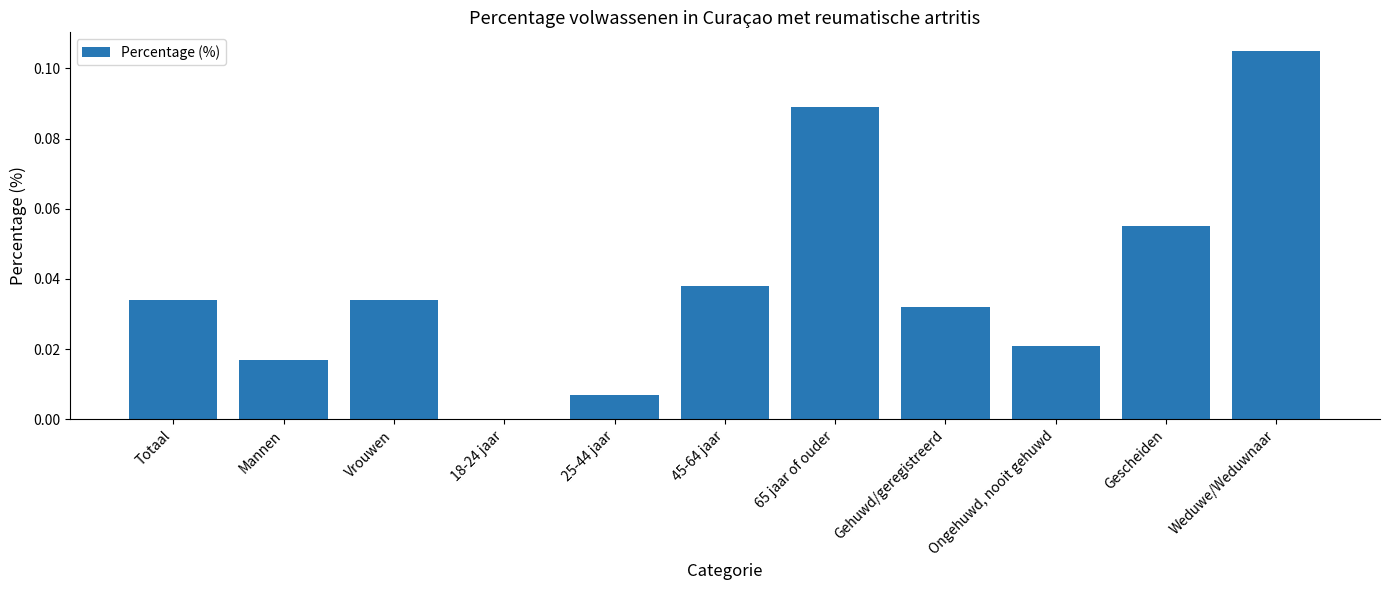

Are the bars grouped side by side (vs. stacked)?

No